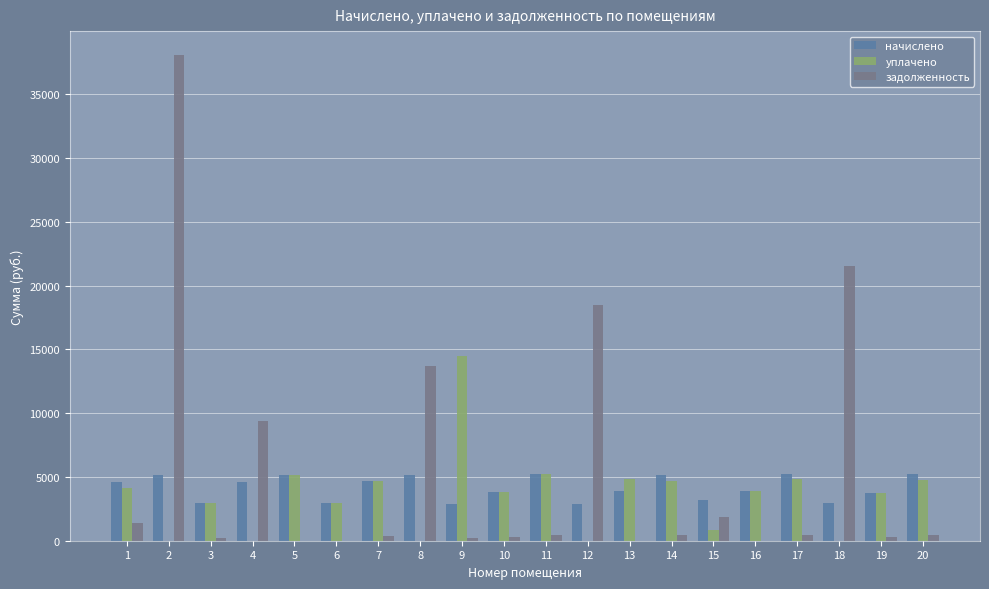

Which series changed the most between 12 and 19?

задолженность